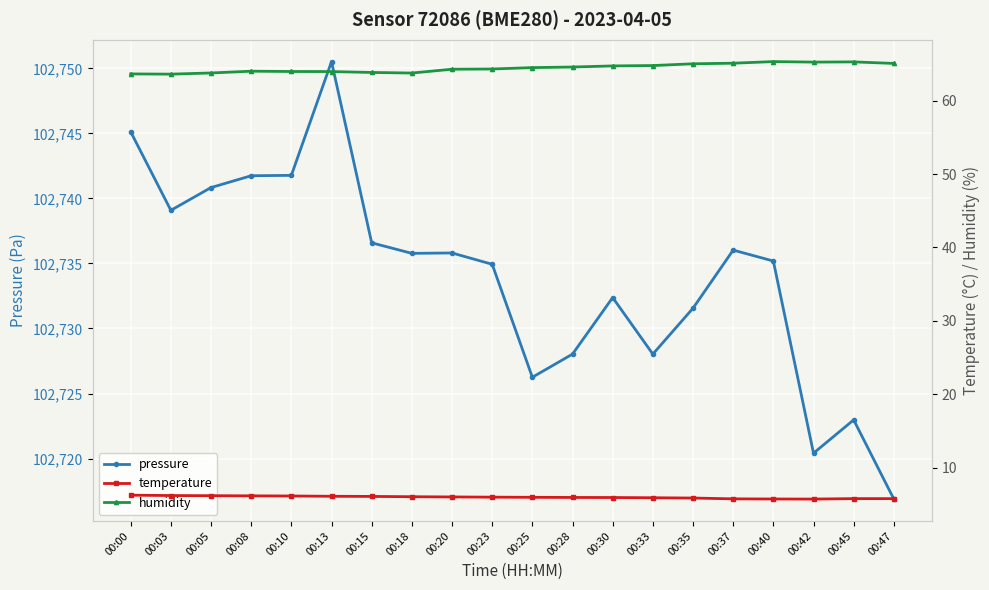

At which category does pressure reach its first local valley?

00:03